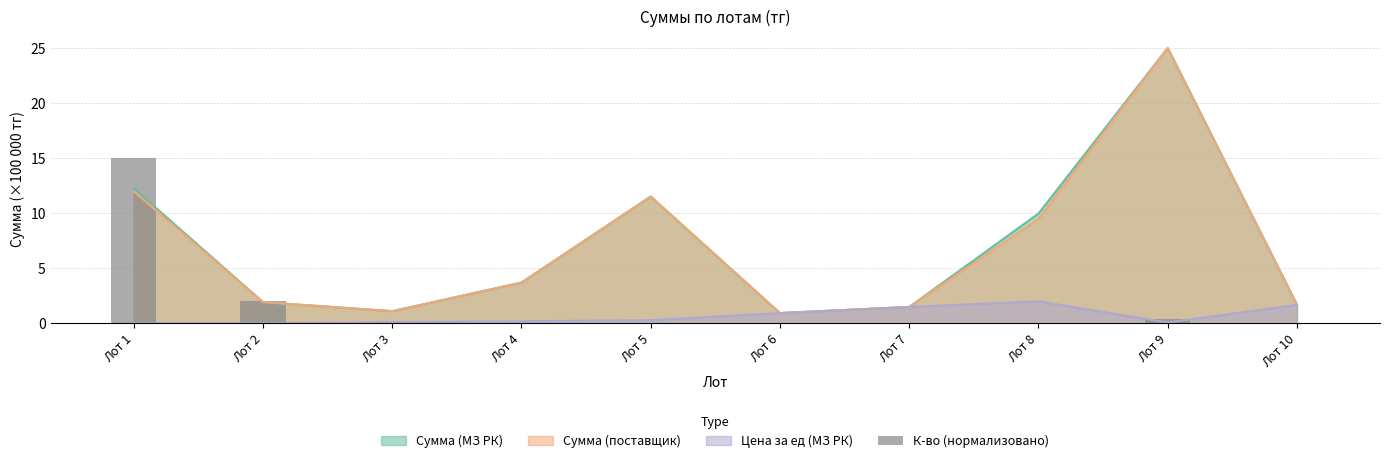

What value does the Сумма (МЗ РК) series have at Лот 7?

1.5